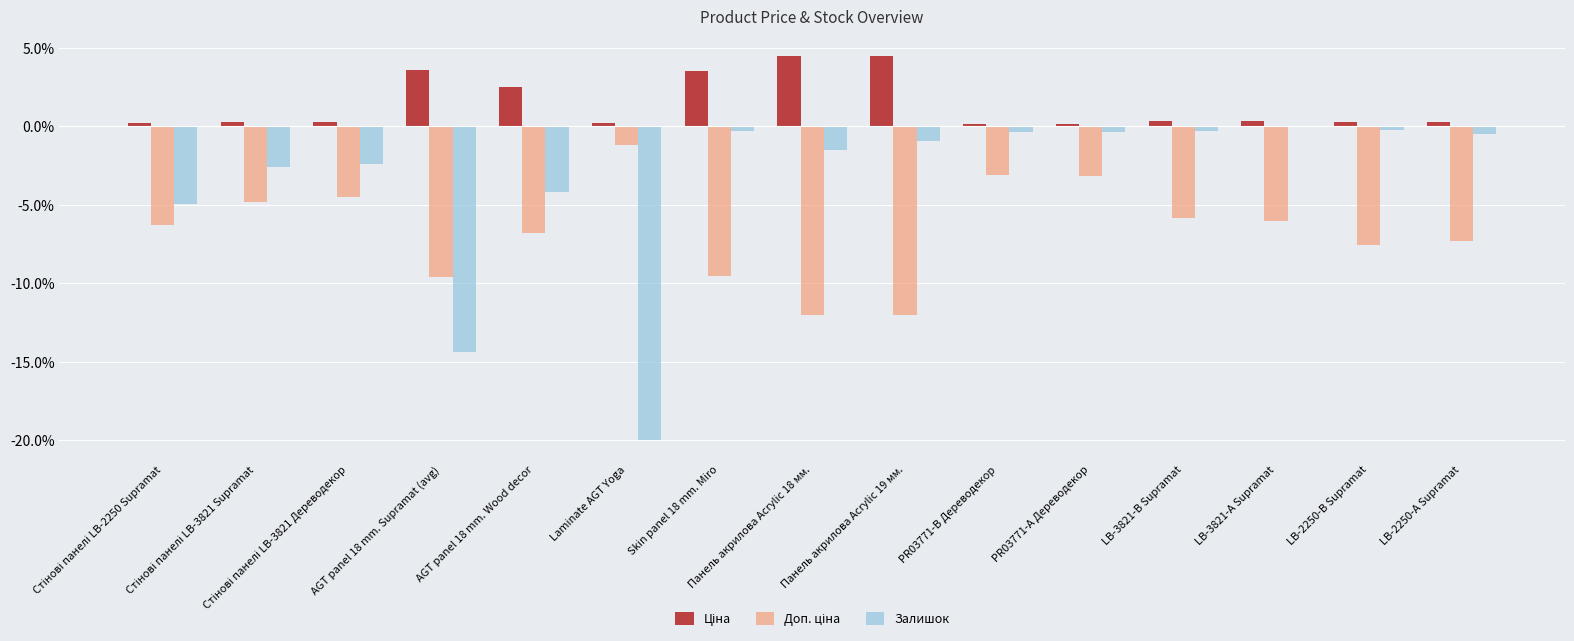

Does the chart contain stacked bars?

No